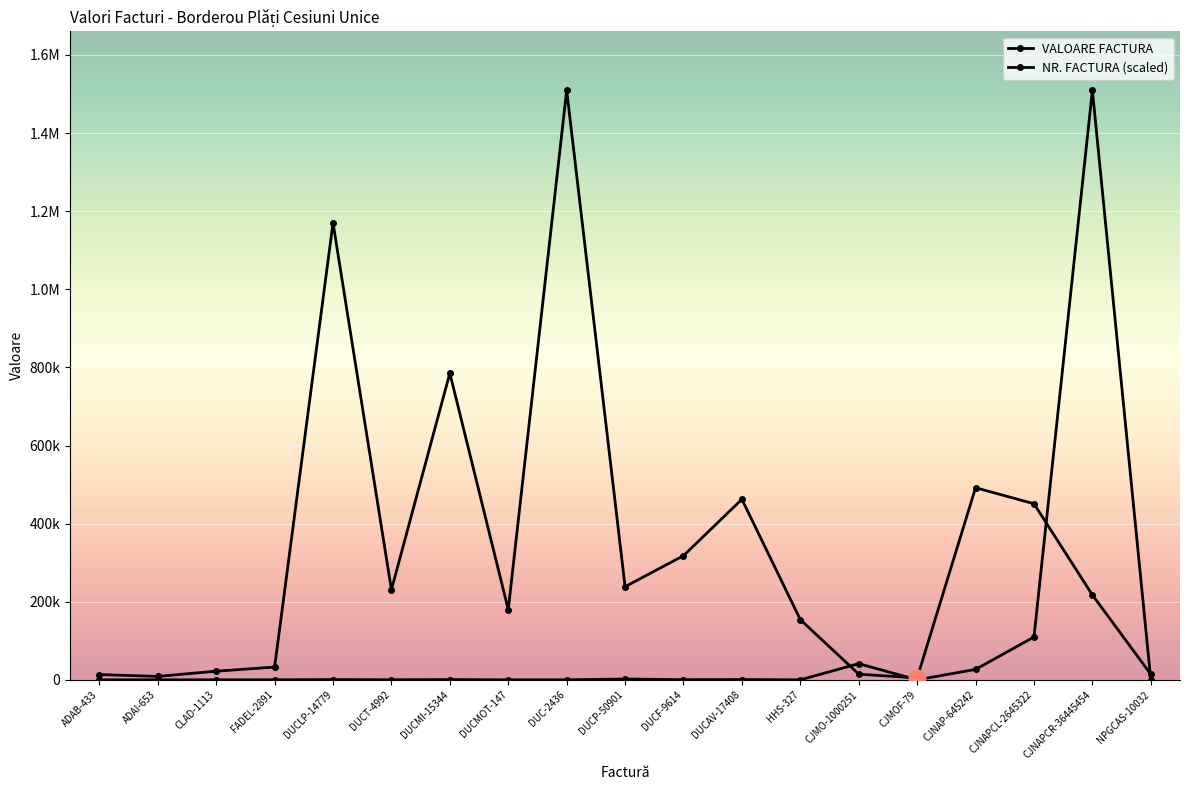

What is the sum of the NR. FACTURA (scaled) values at CLAD-1113 and DUCMI-15344?

681.7